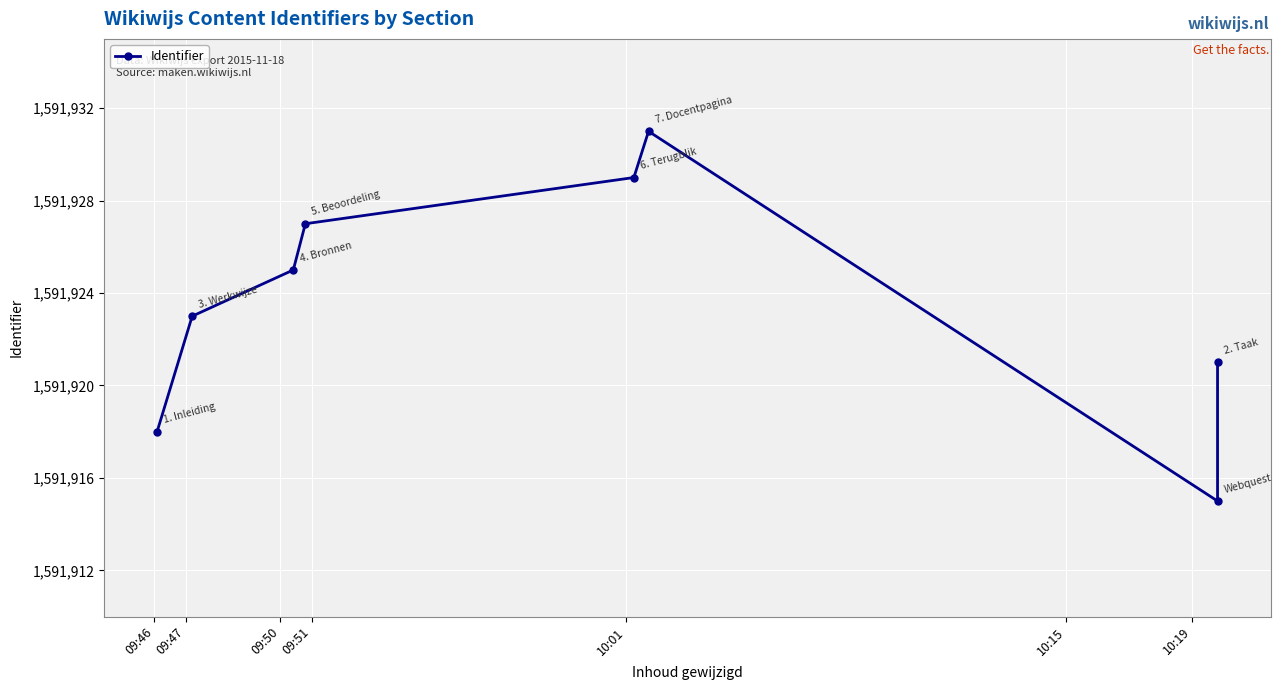

What position from the left is 10:15?

6